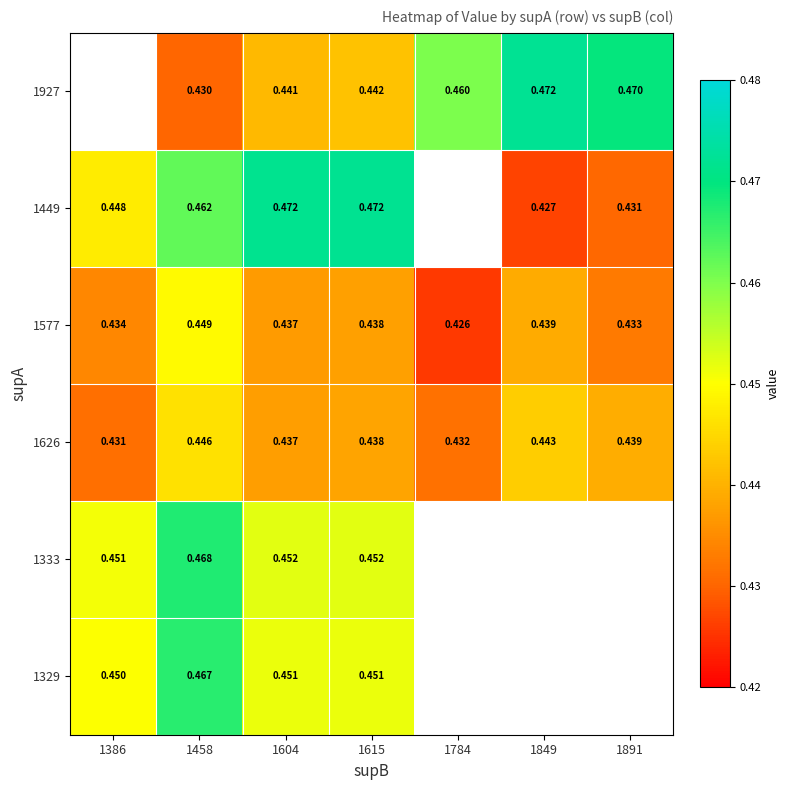

Is the value of 1577 at 1458 greater than the value of 1449 at 1386?

Yes